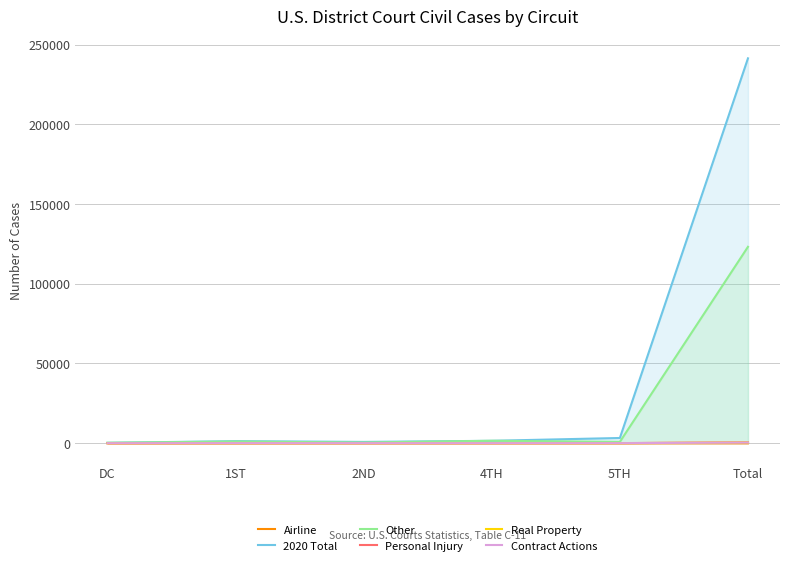

What is the value of the Airline point at the 2nd from the left?

3